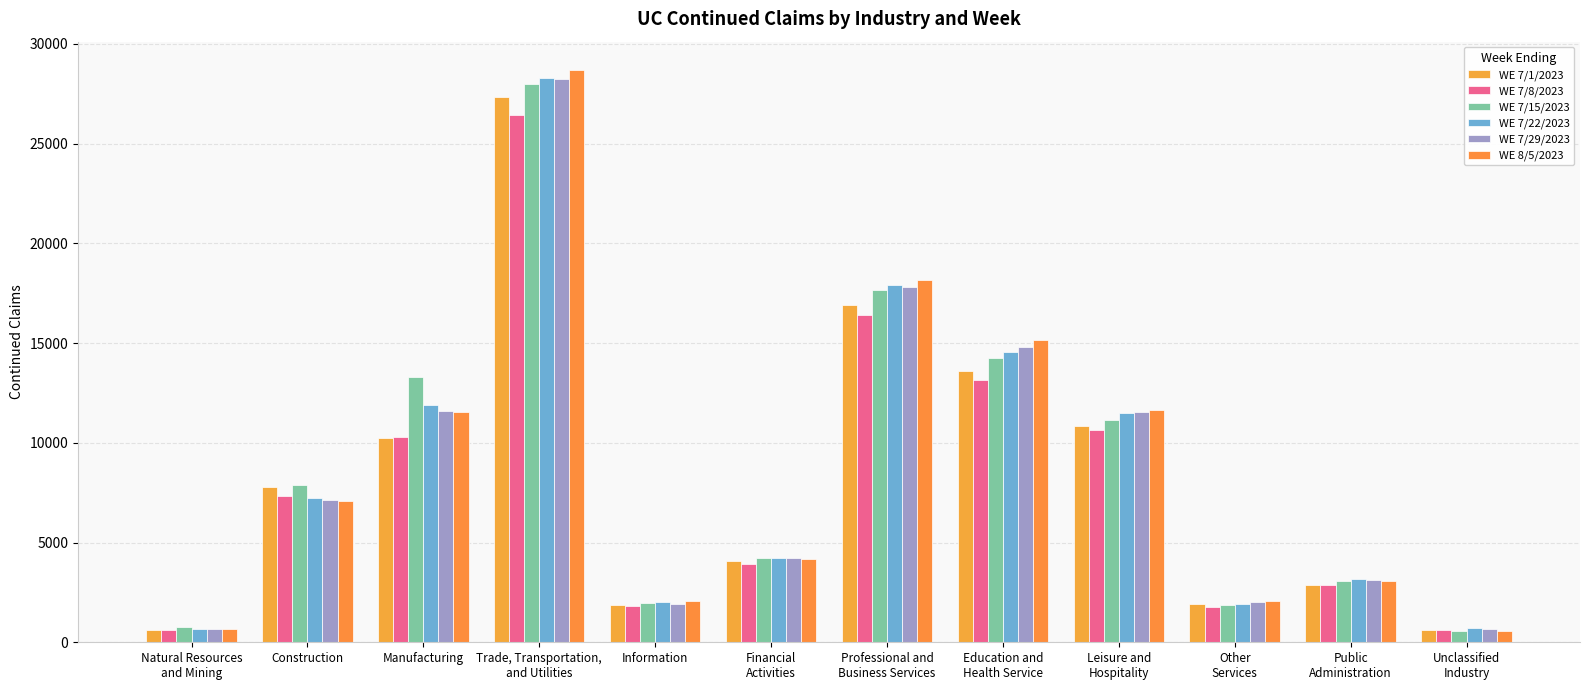

Which series changed the most between Manufacturing and Leisure and
Hospitality?

WE 7/15/2023